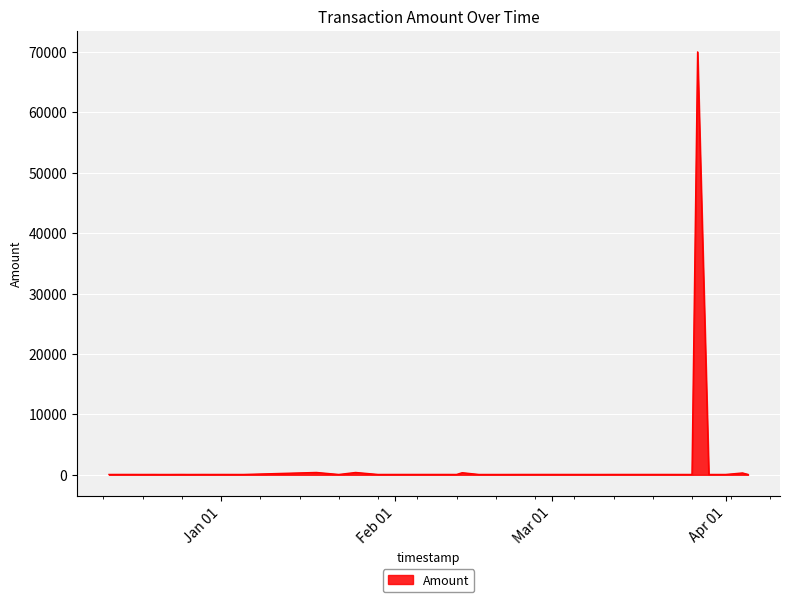

What is the smallest value displayed?

50.4